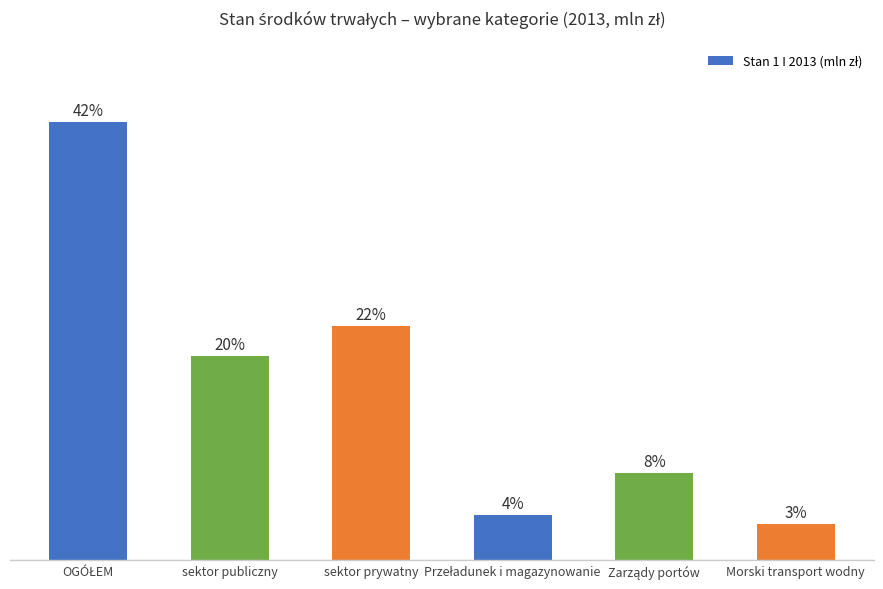

Does the chart contain any negative values?

No